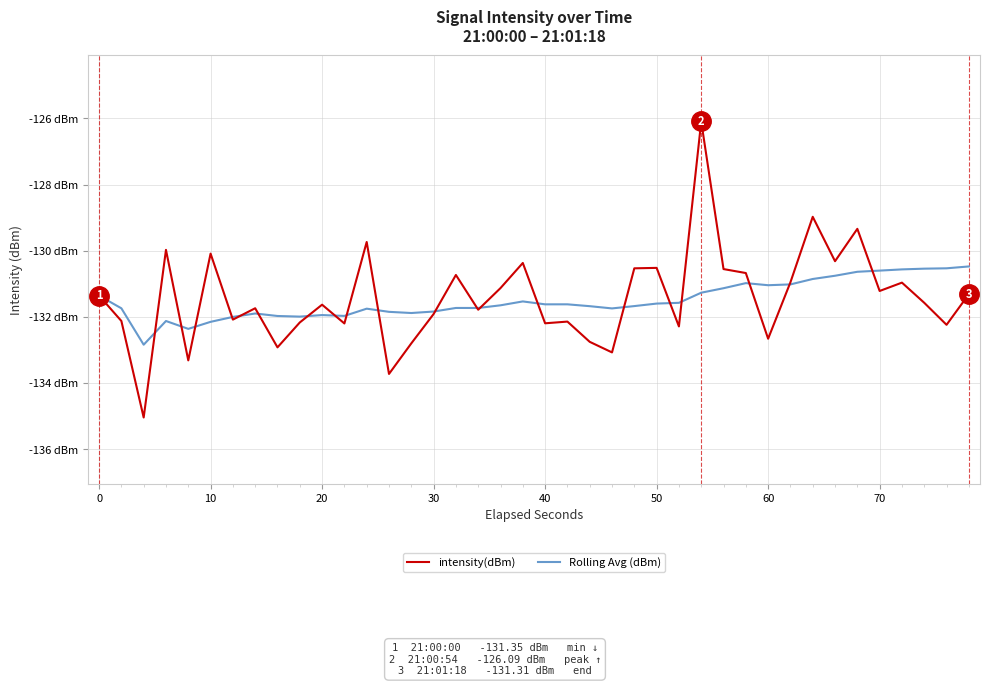

Does the chart have visible grid lines?

Yes